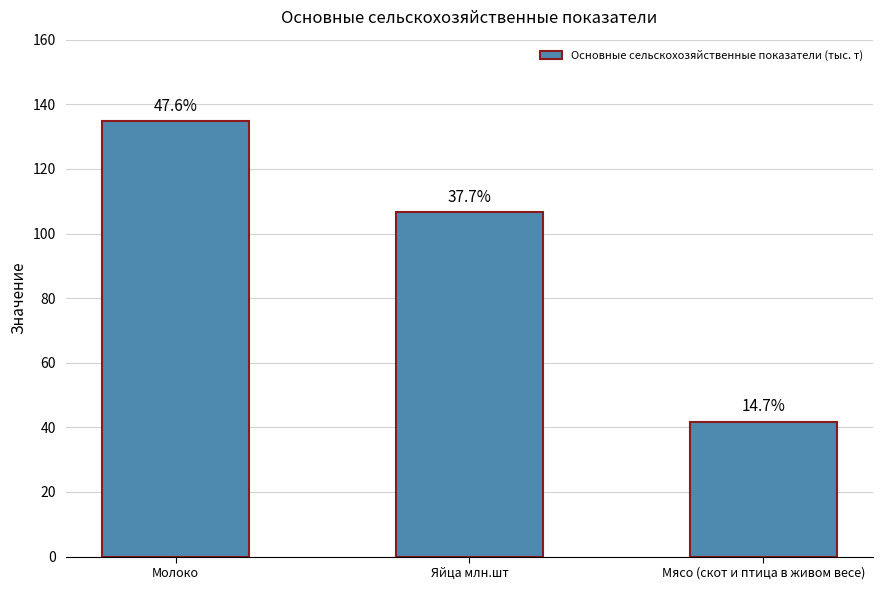

What is the ratio of the value at Молоко to the value at Яйца млн.шт?

1.3